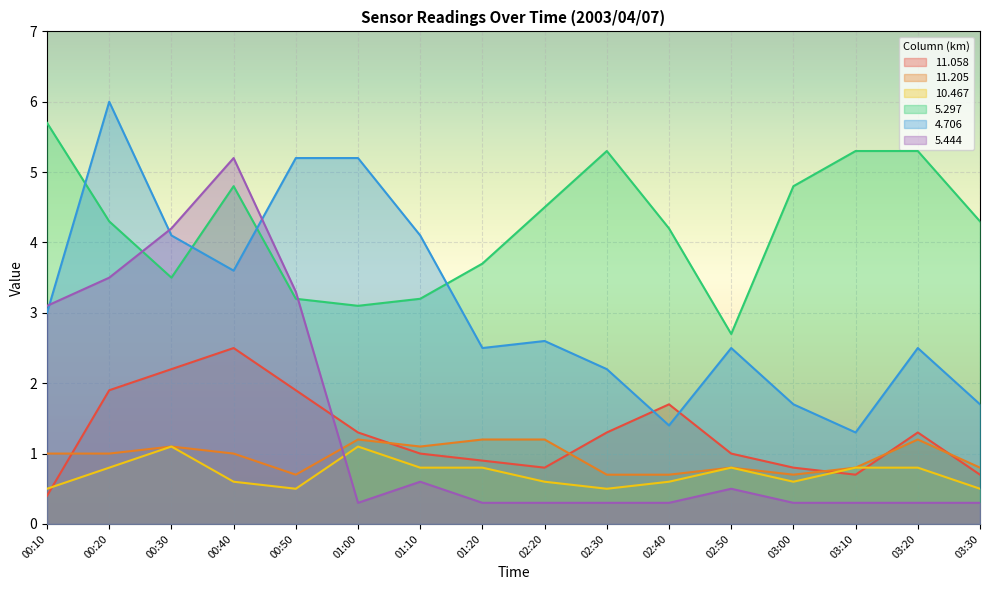

At which category does the chart reach its minimum across all series?

01:00